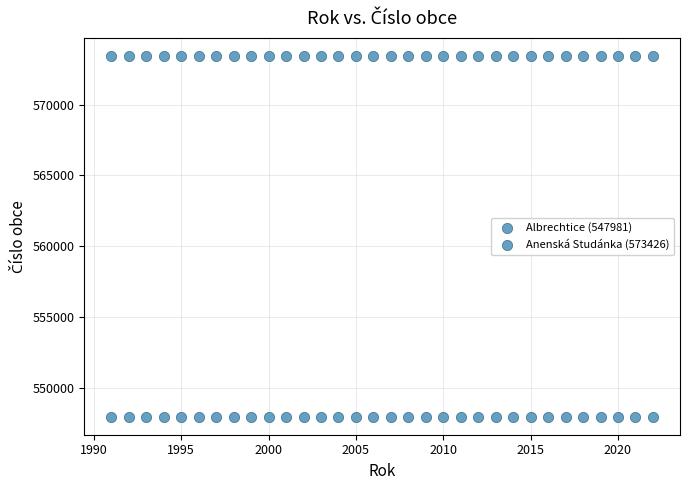

Count the number of points in this scatter plot.

64